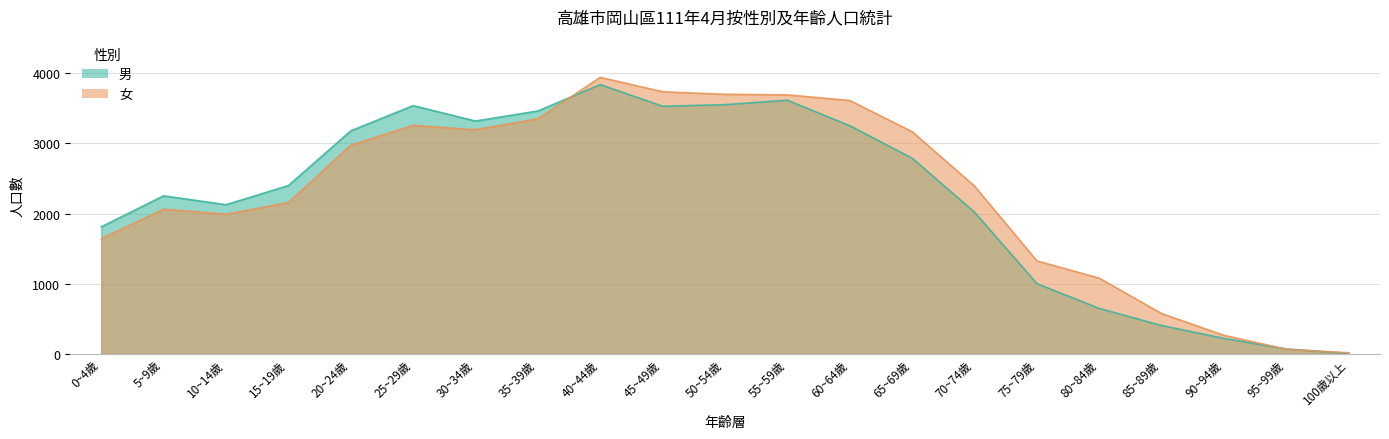

List the labels in order of 男 value, smallest first.

100歲以上, 95~99歲, 90~94歲, 85~89歲, 80~84歲, 75~79歲, 0~4歲, 70~74歲, 10~14歲, 5~9歲, 15~19歲, 65~69歲, 20~24歲, 60~64歲, 30~34歲, 35~39歲, 45~49歲, 25~29歲, 50~54歲, 55~59歲, 40~44歲